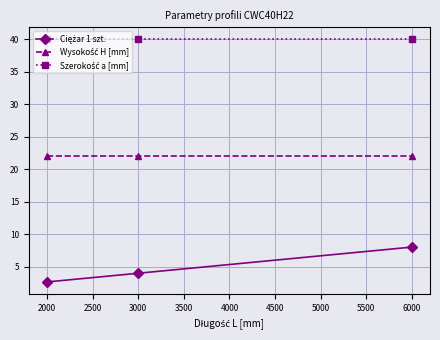

What is the total value across all series at 6000?

70.0